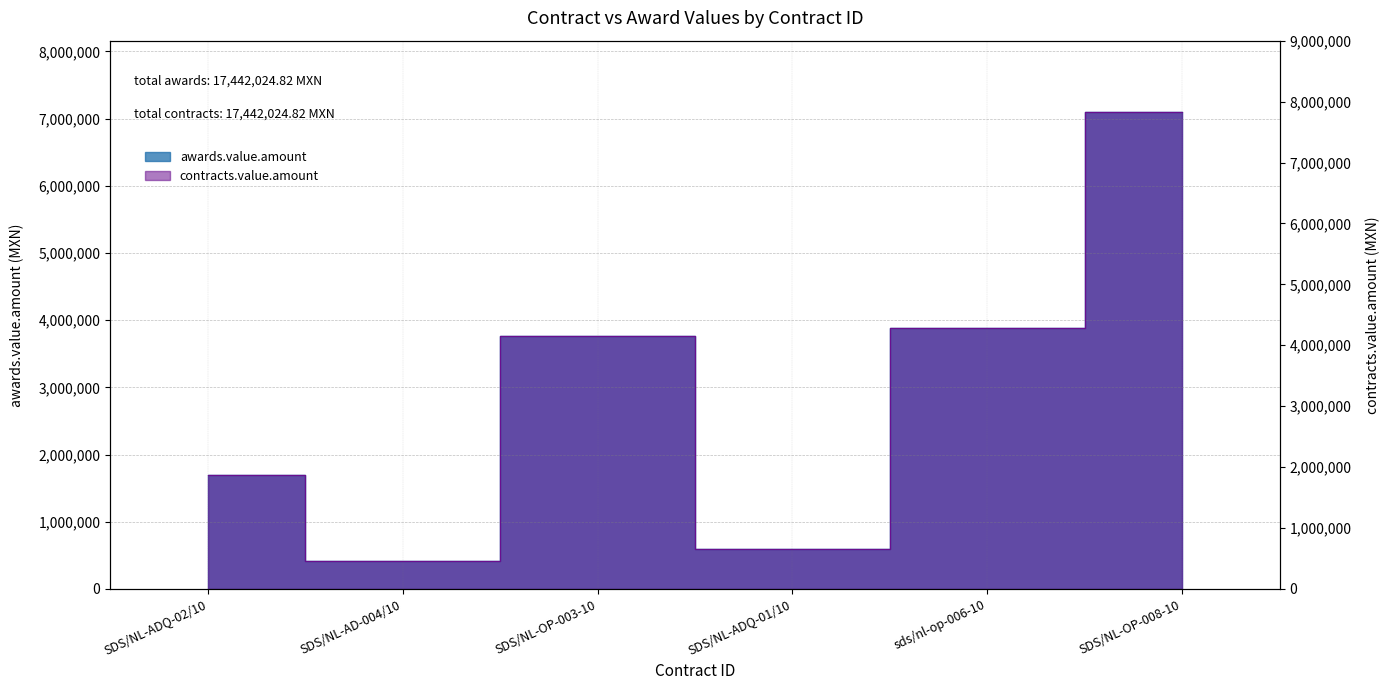

At SDS/NL-AD-004/10, list the series in order from smallest to largest.

awards.value.amount, contracts.value.amount